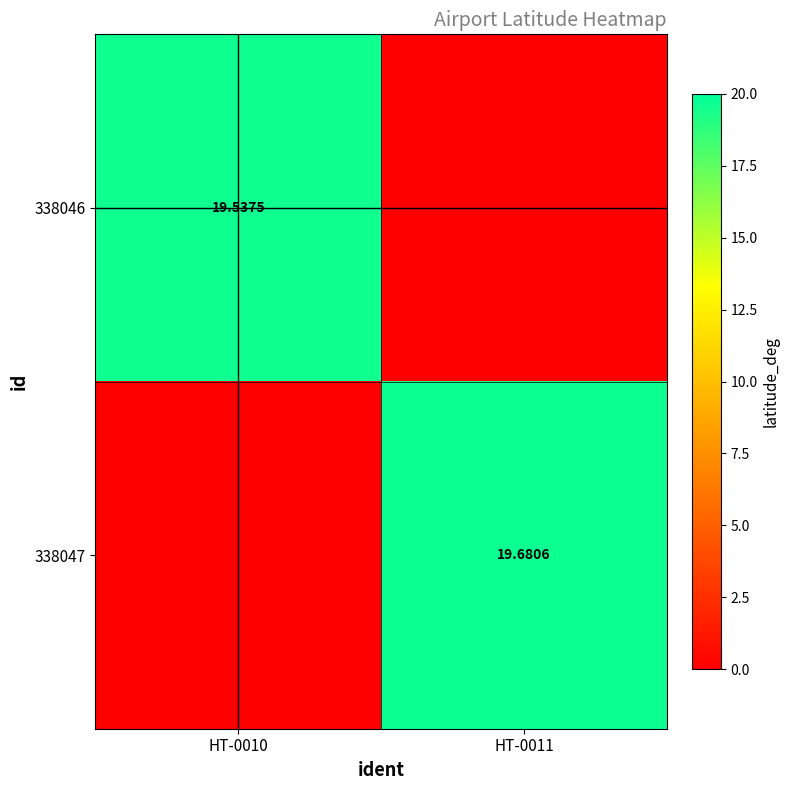

Is the value of 338046 at HT-0011 greater than the value of 338047 at HT-0011?

No